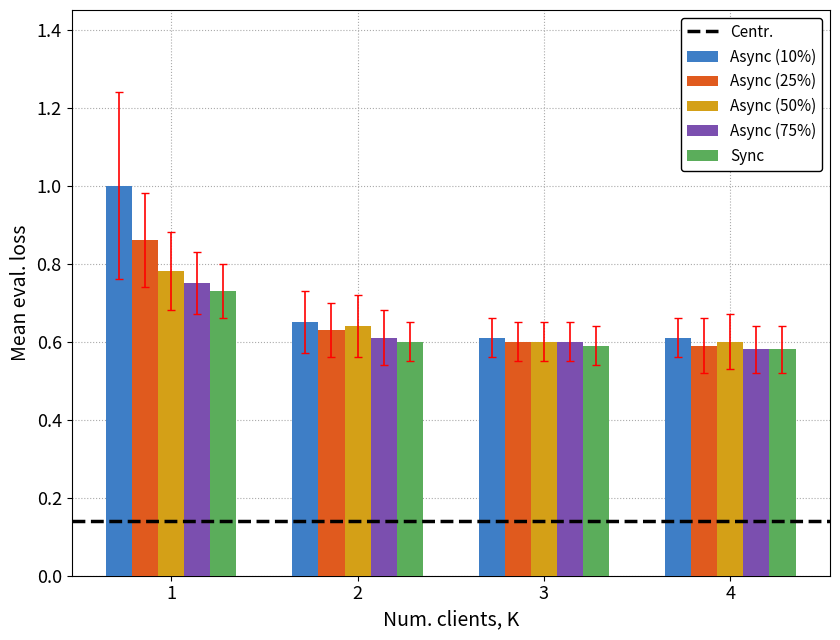

Which series changed the most between 1 and 4?

Async (10%)